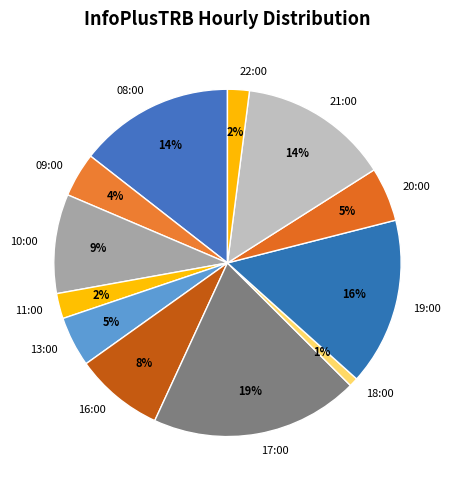

The 08:00 slice represents 1% of the pie. True or false?

False